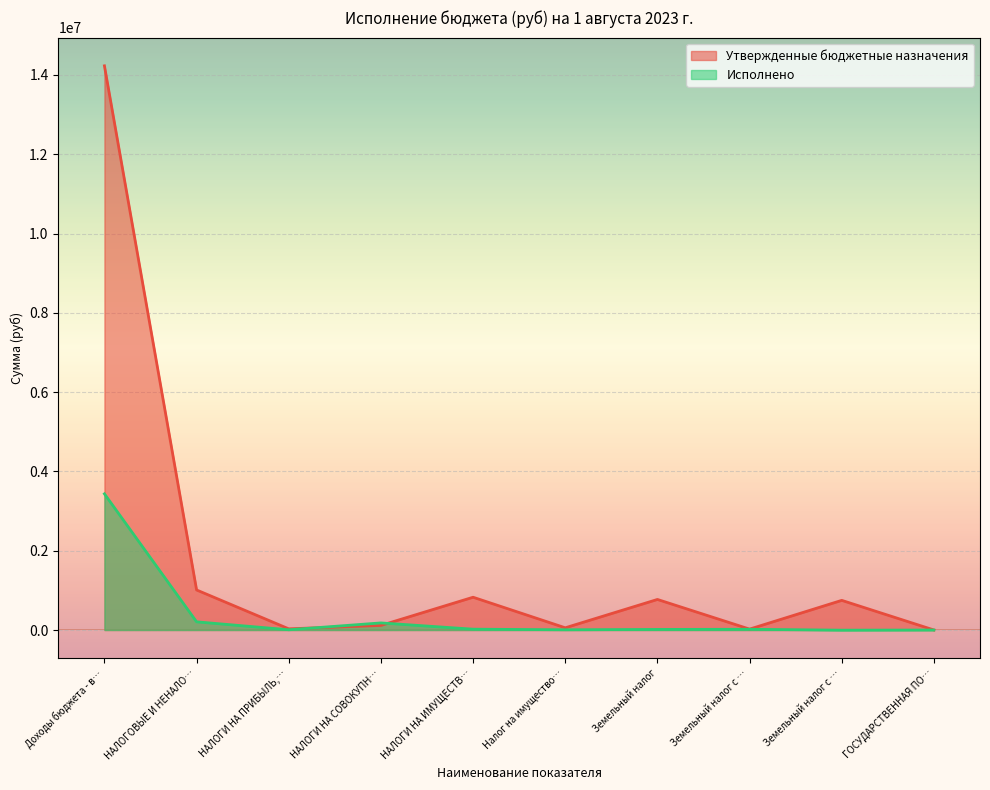

What is the smallest value displayed?

-3699.4